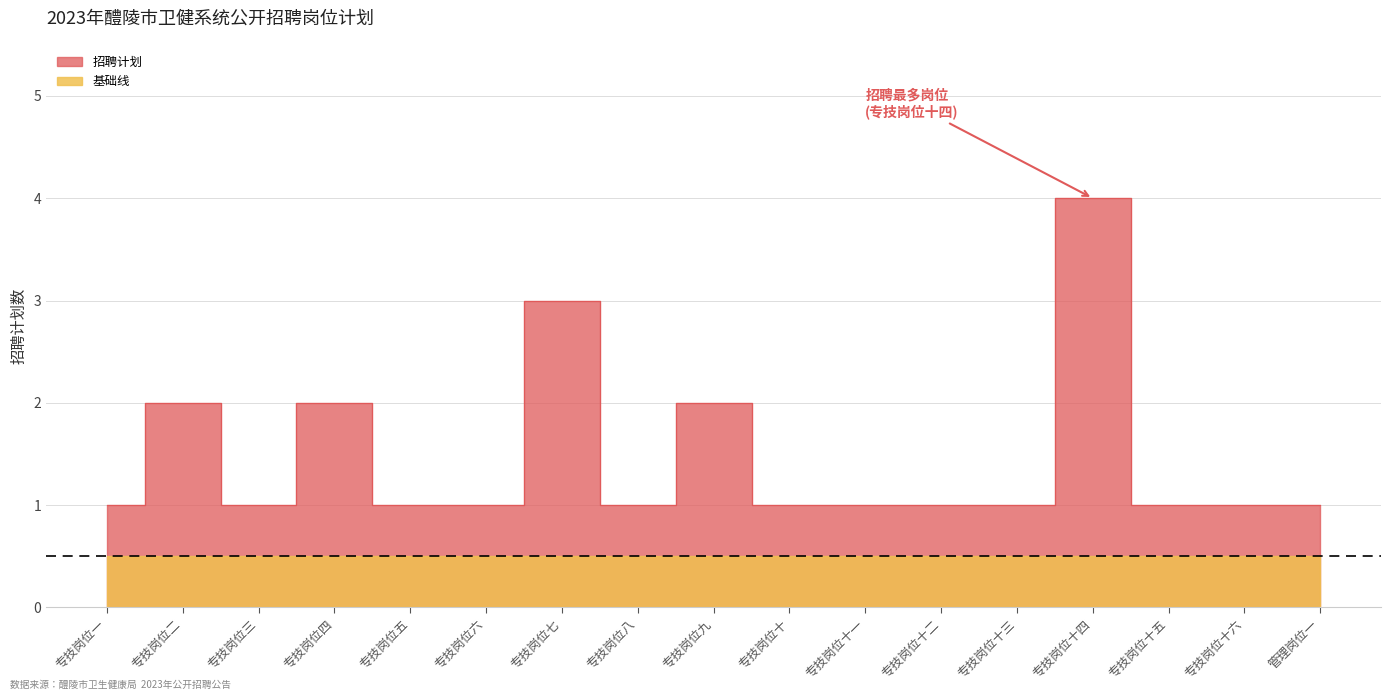

What position from the right is 专技岗位二?

16